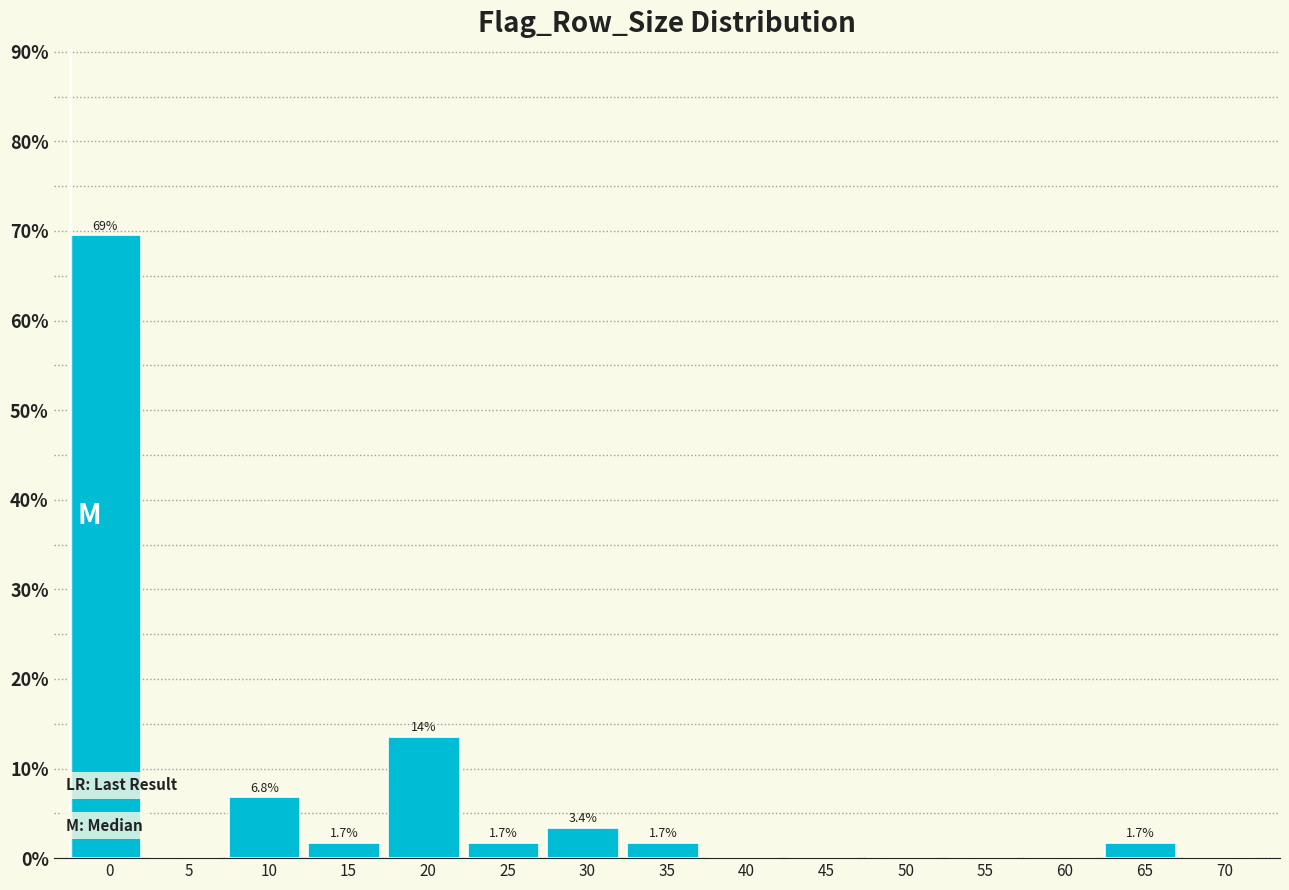

Reading left to right, what are all the values shown in this chart?

0=69.5	5=0.0	10=6.8	15=1.7	20=13.6	25=1.7	30=3.4	35=1.7	40=0.0	45=0.0	50=0.0	55=0.0	60=0.0	65=1.7	70=0.0